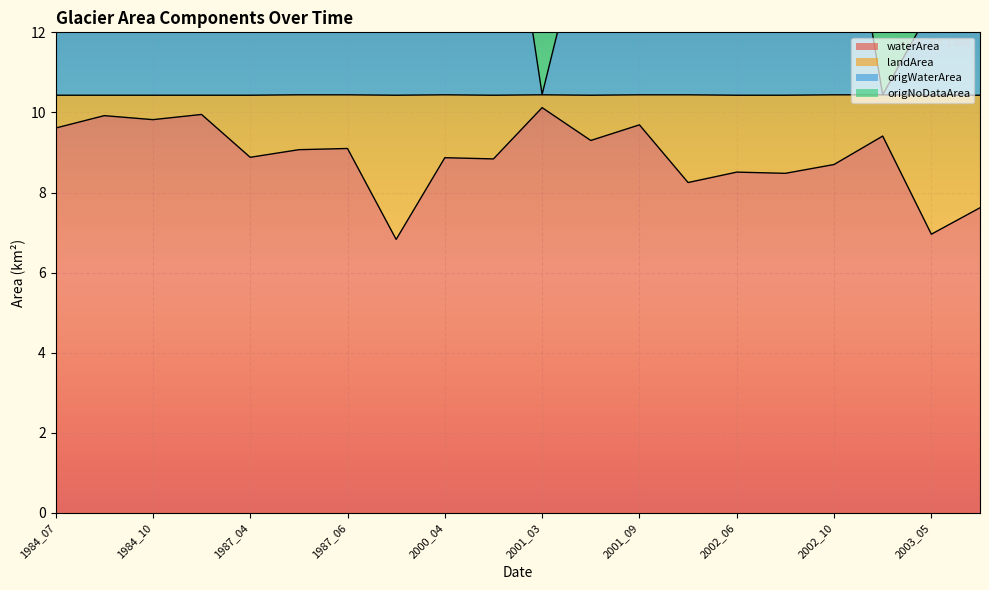

What is the value of the origWaterArea point at the 14th from the left?

12.6